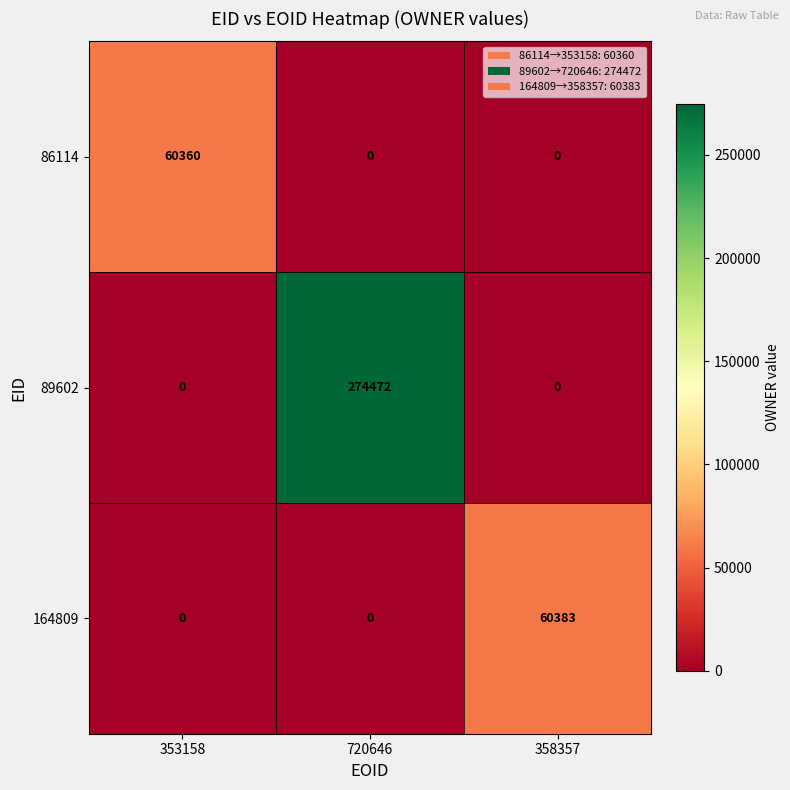

Count the 86114 values in the range 0 to 60360.

3